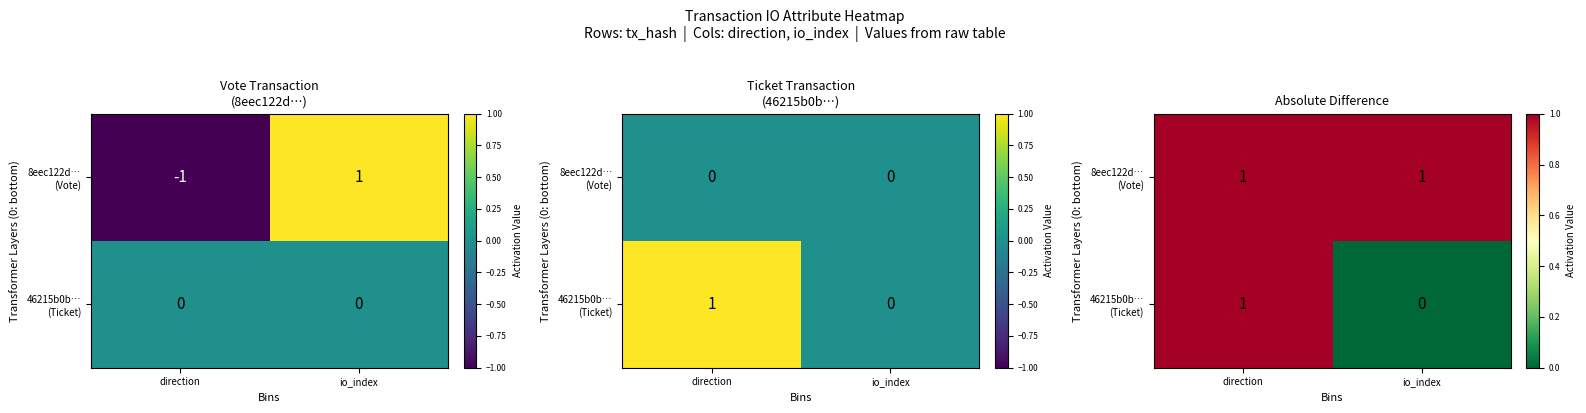

At how many categories does at least one series exceed 0?

2